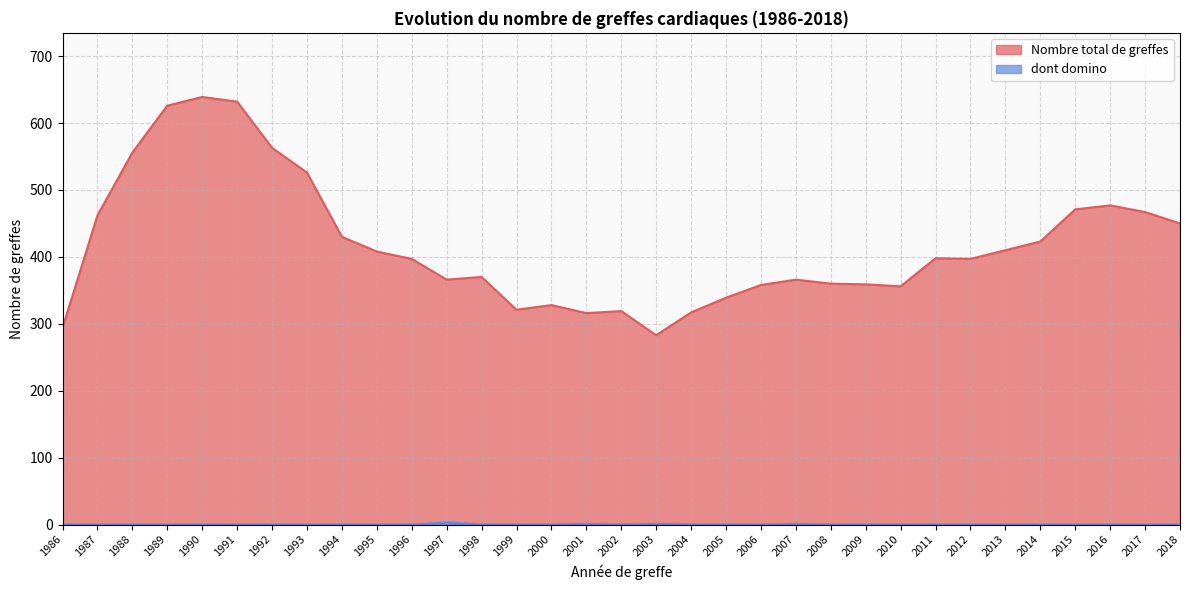

At which label is Nombre total de greffes closest to 461?

1987